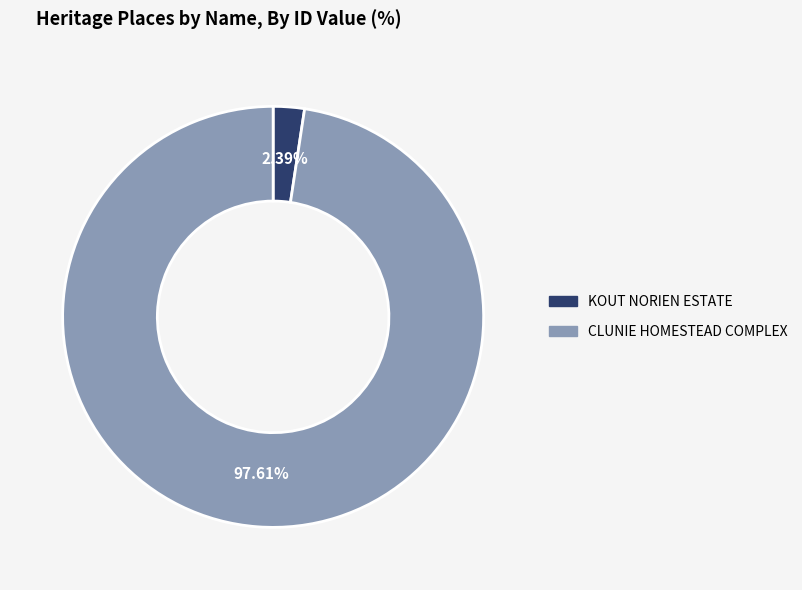

Which has a higher value, KOUT NORIEN ESTATE or CLUNIE HOMESTEAD COMPLEX?

CLUNIE HOMESTEAD COMPLEX